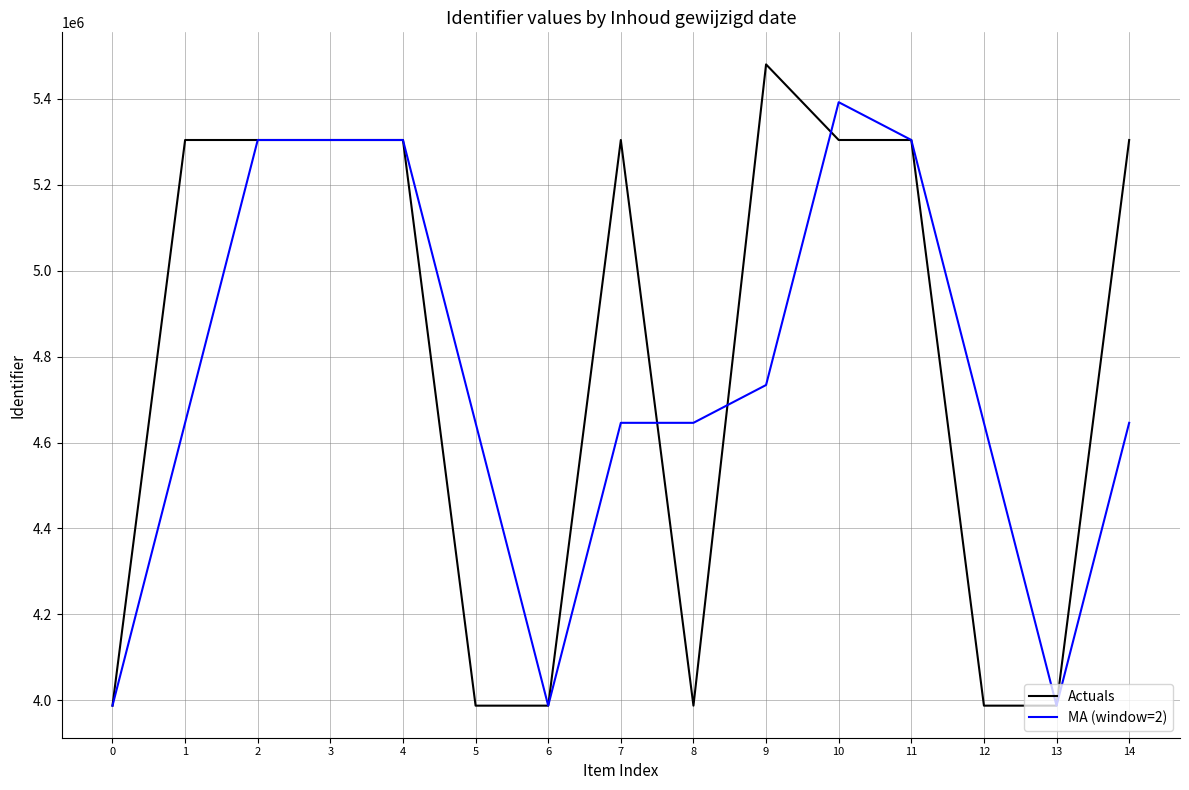

At which category is the sum across all series the highest?

10